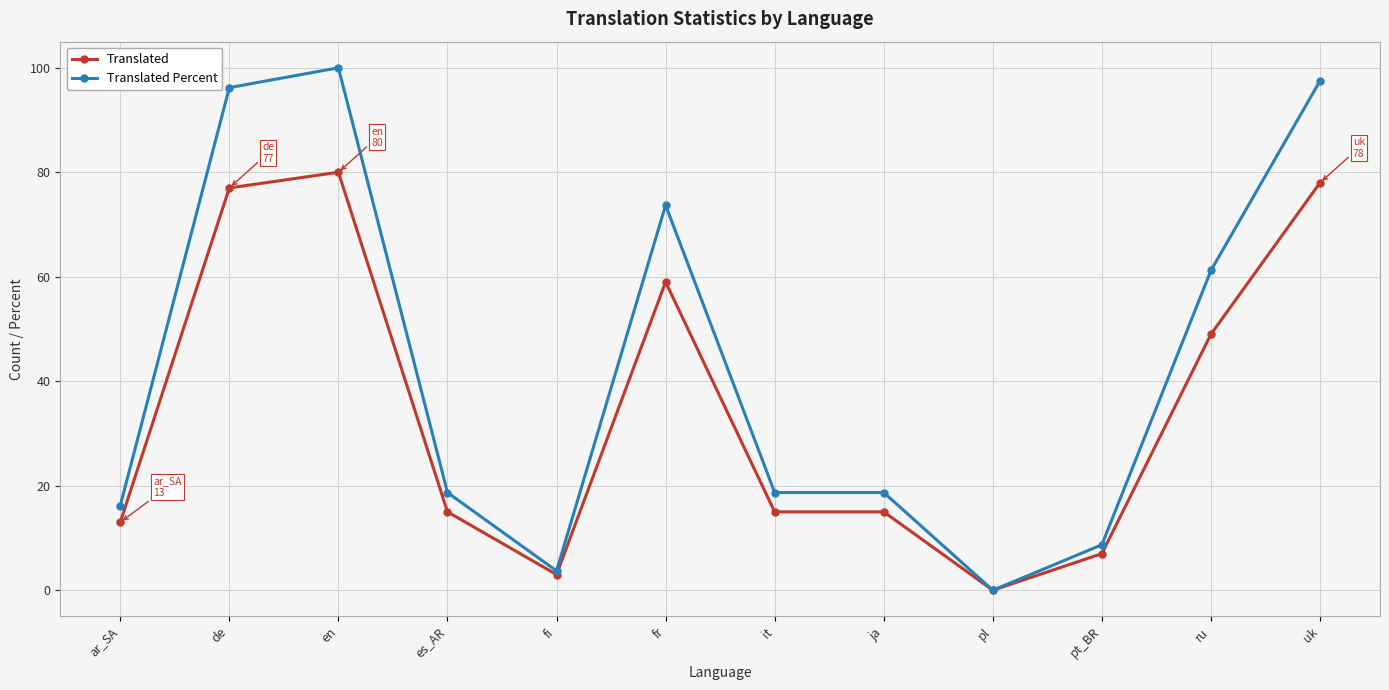

At which label is Translated closest to 40?

ru